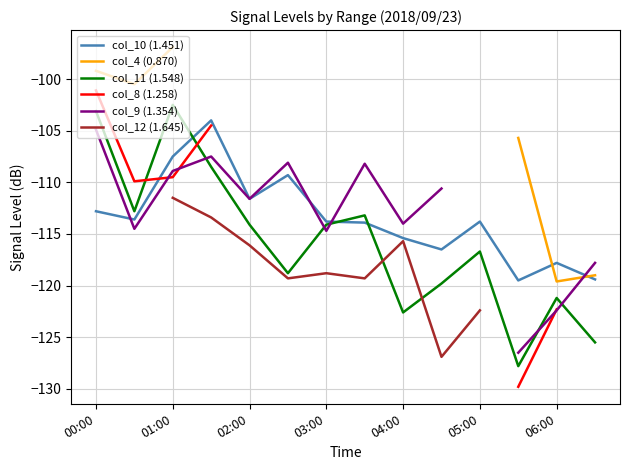

The value of col_10 (1.451) at 01:00 is -189.8. True or false?

False